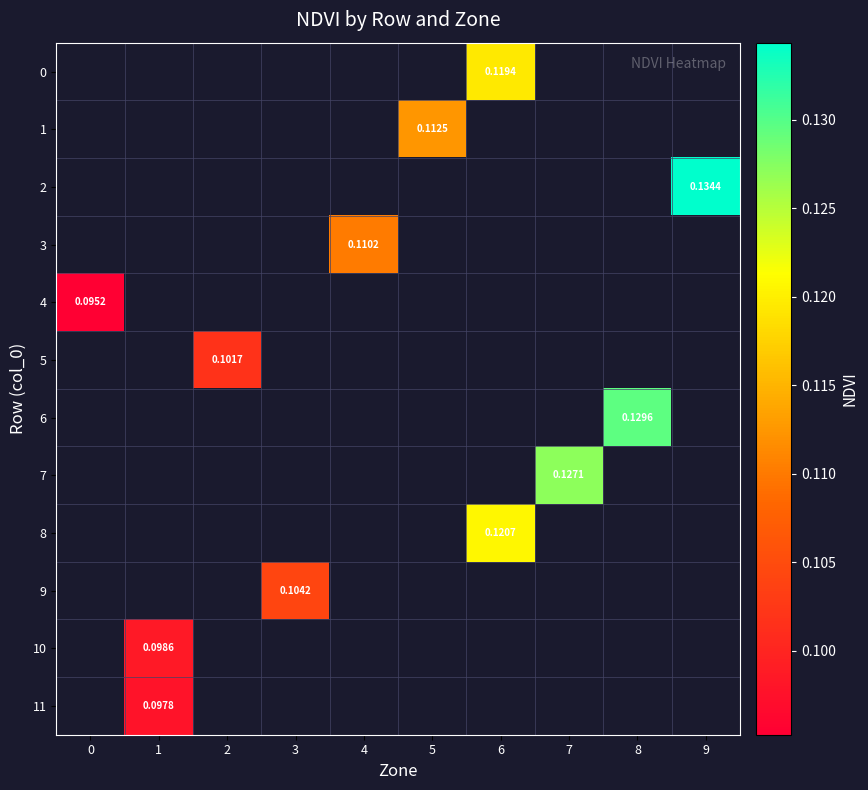

How many positive values does the 6 series have?

1